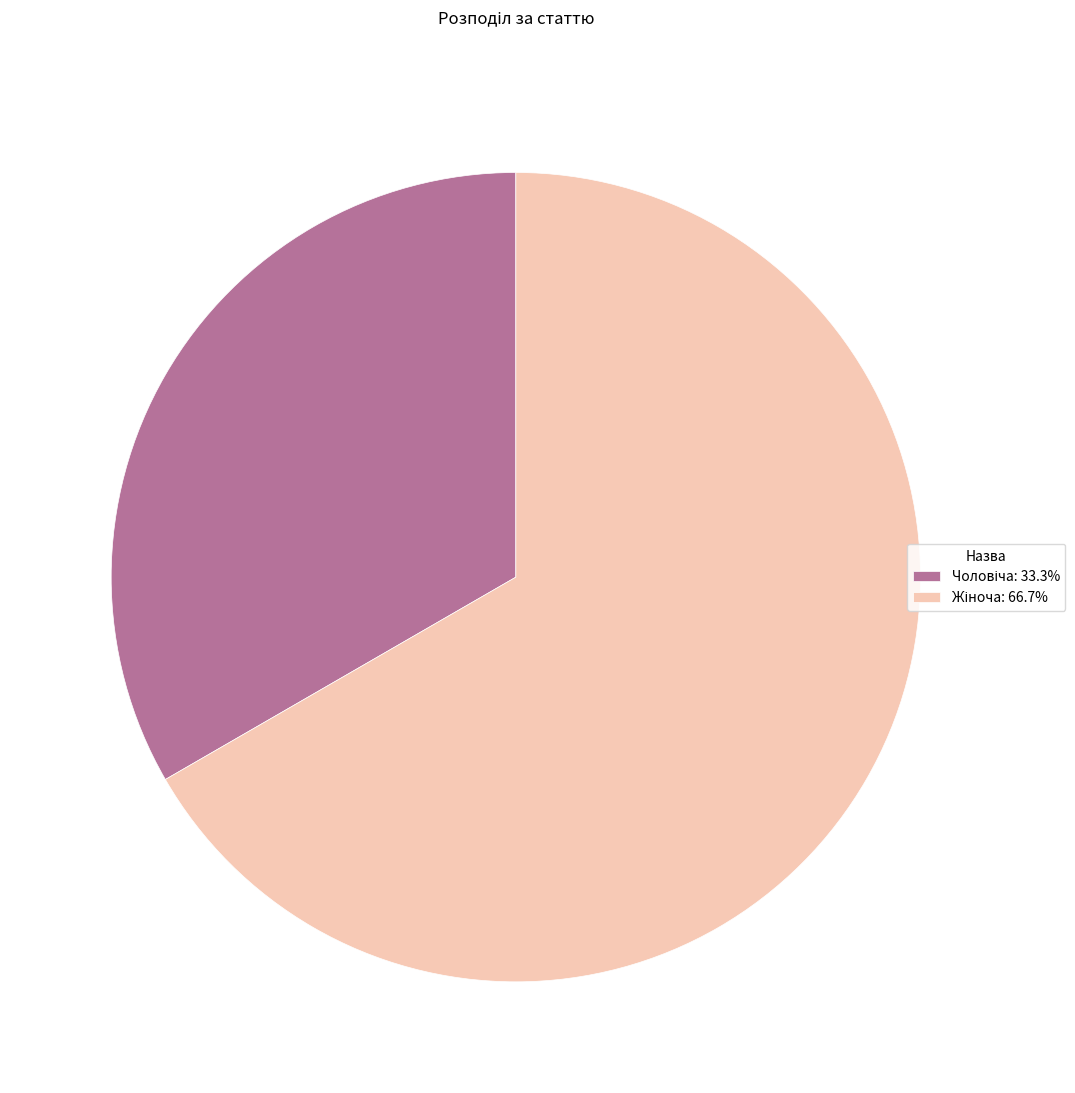

Count the number of slices in the pie.

2